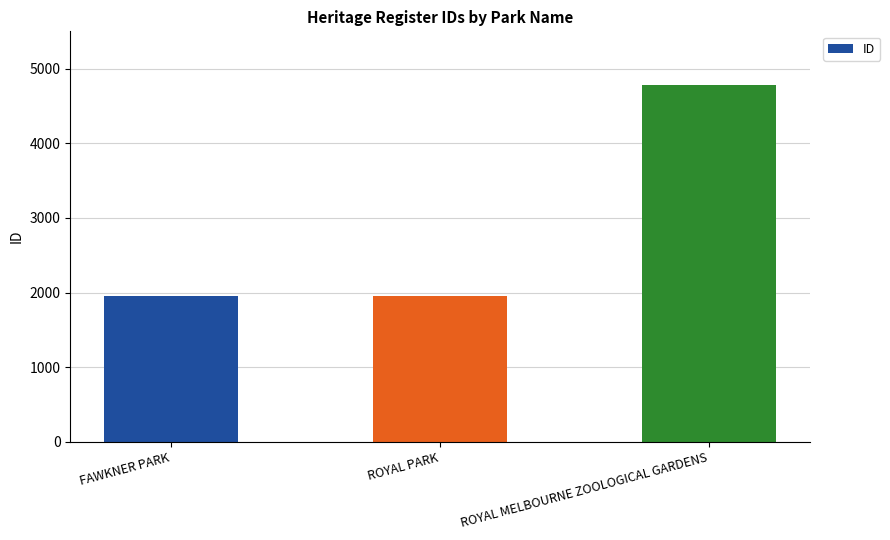

Count the number of data series in this chart.

1